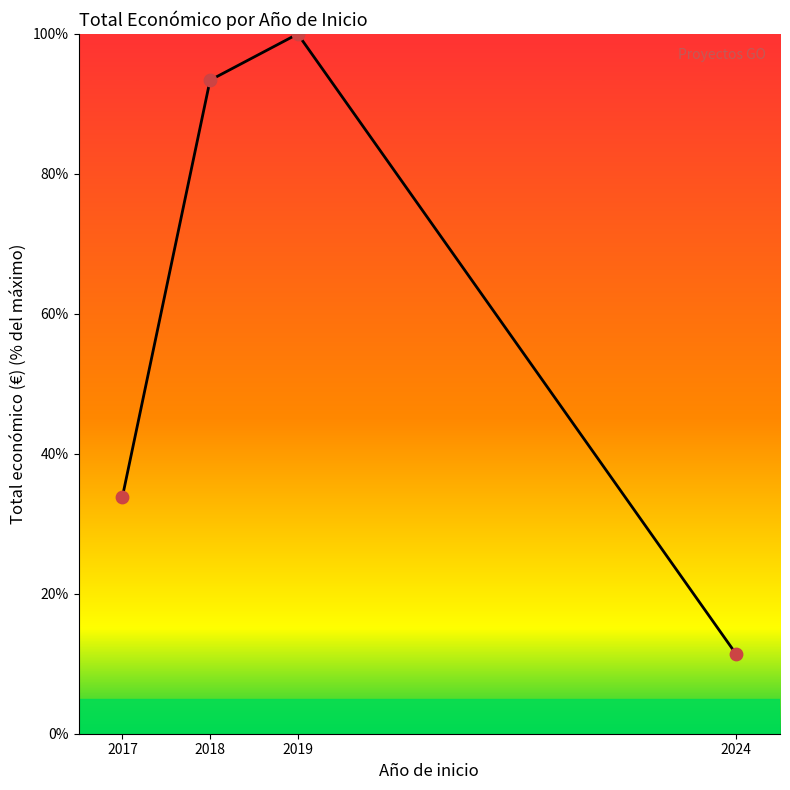

Which has a higher value, 2024 or 2017?

2017